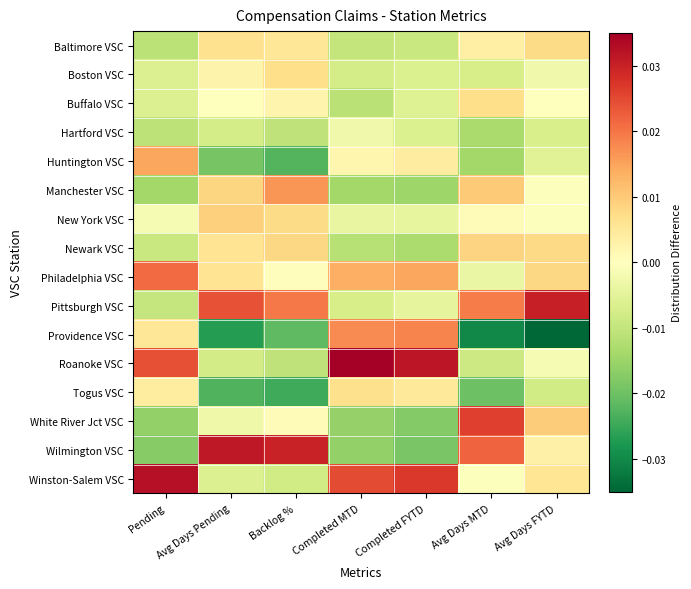

Between Avg Days Pending and Pending, which is larger?

Avg Days Pending